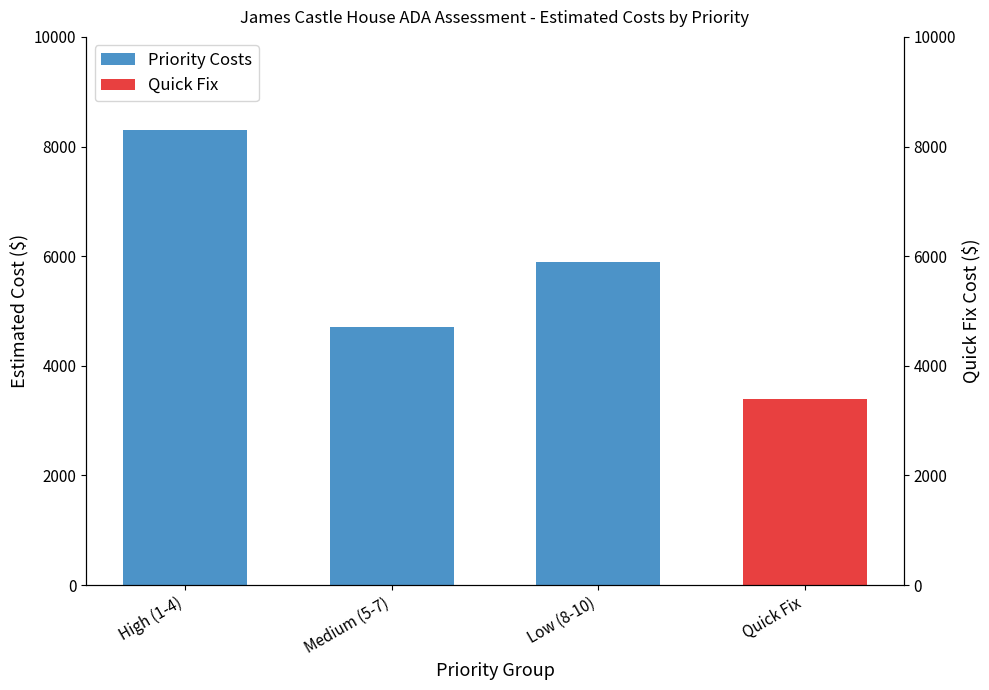

What is the approximate value at Medium (5-7), to the nearest 50?

4700